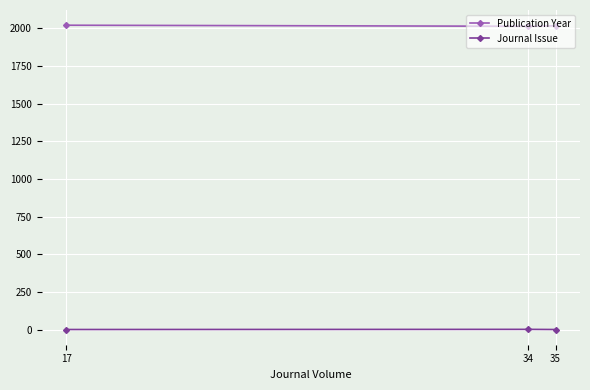

How many values in the Publication Year series are below 2016?

1